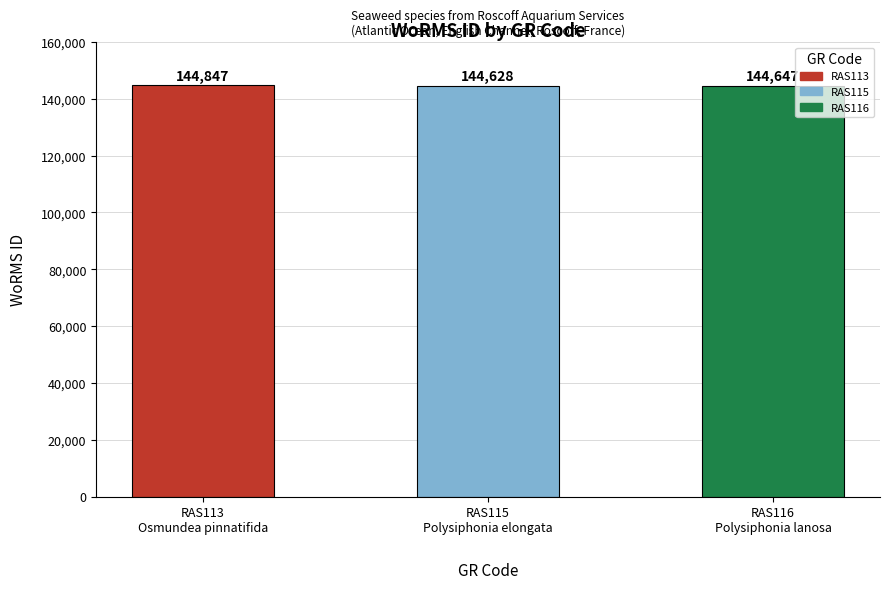

What is the approximate value at RAS113
Osmundea pinnatifida, to the nearest 10?

144850